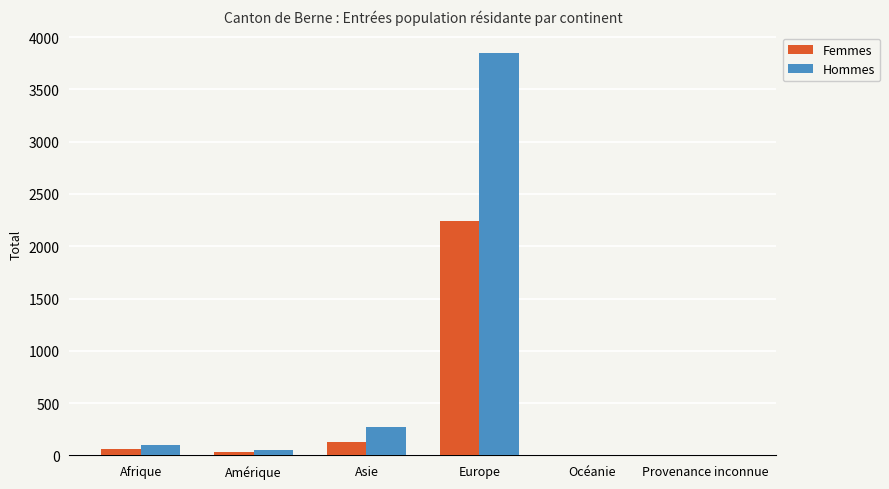

At which label does Hommes reach its peak?

Europe